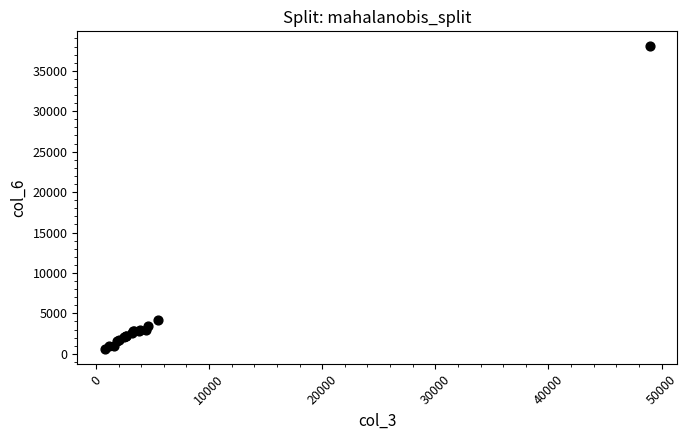

What Y value in the scatter plot is closest to 19323?

4201